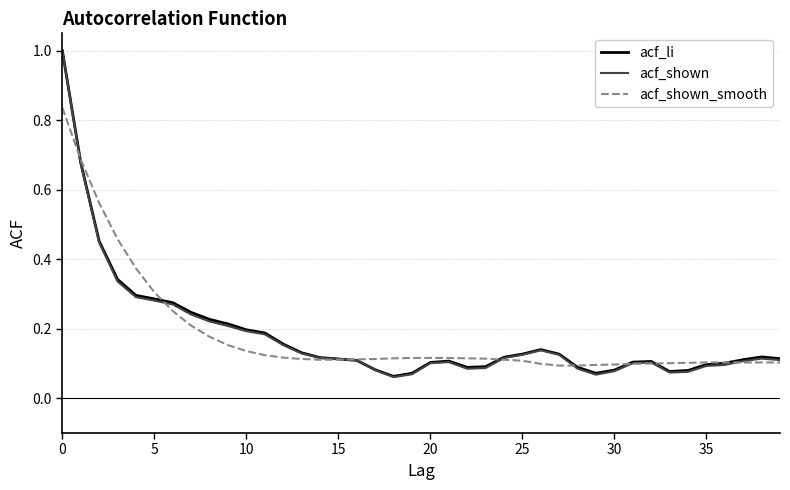

Which series has the widest spread of values?

acf_shown